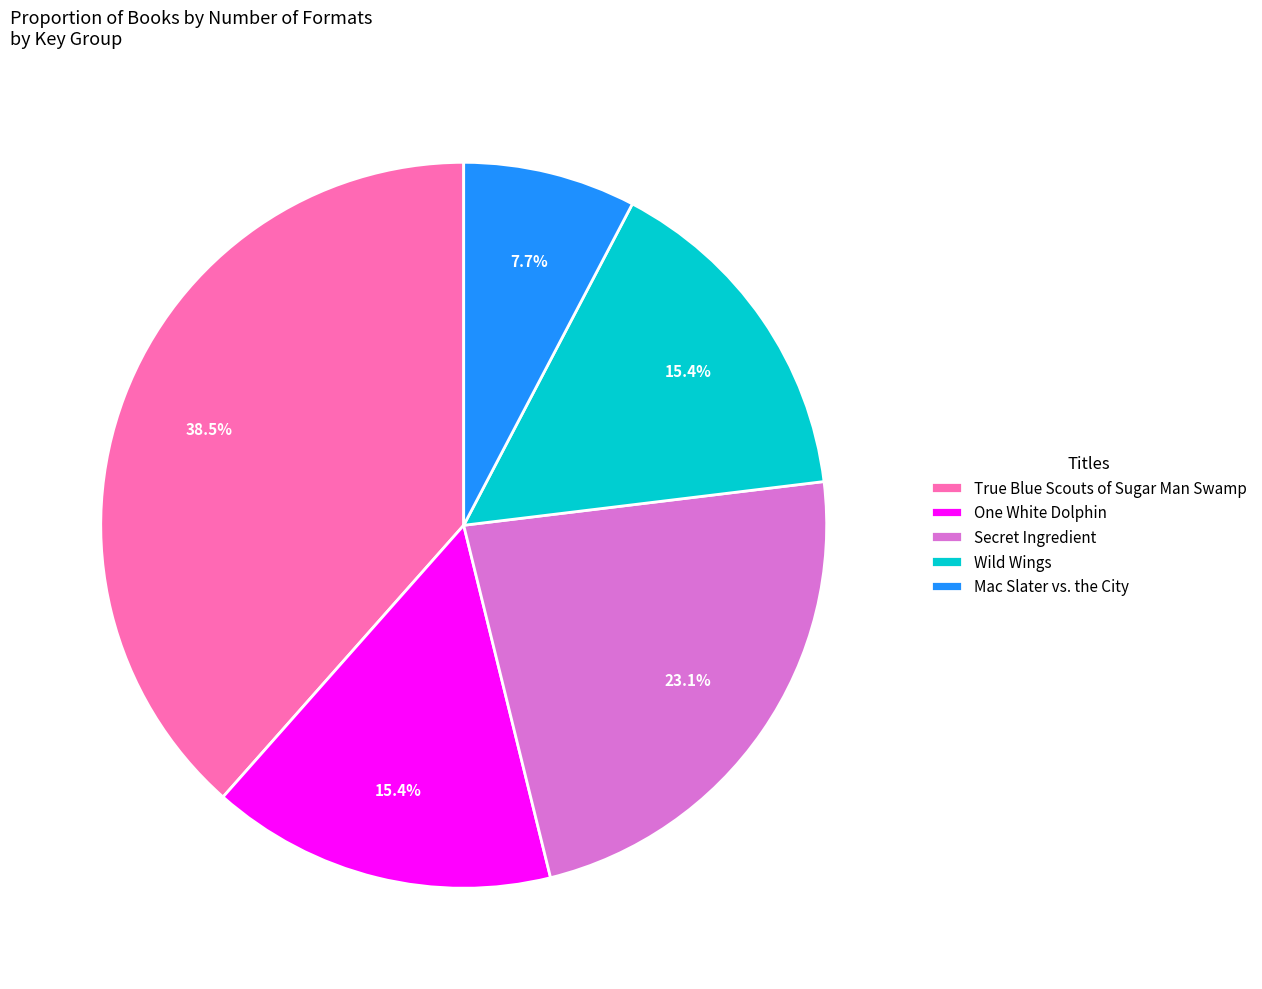

How much of the chart is everything except True Blue Scouts of Sugar Man Swamp?

61.5%